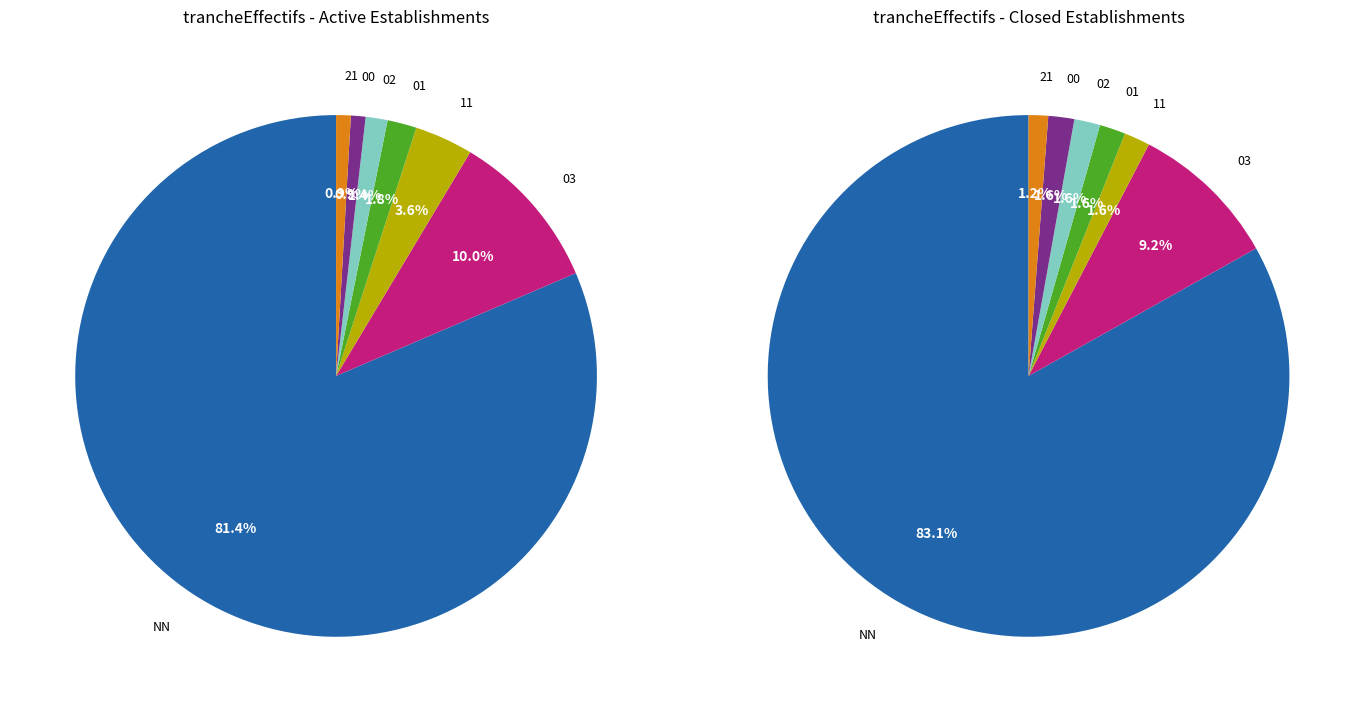

To the nearest percent, what percentage of the pie is 00?

1%